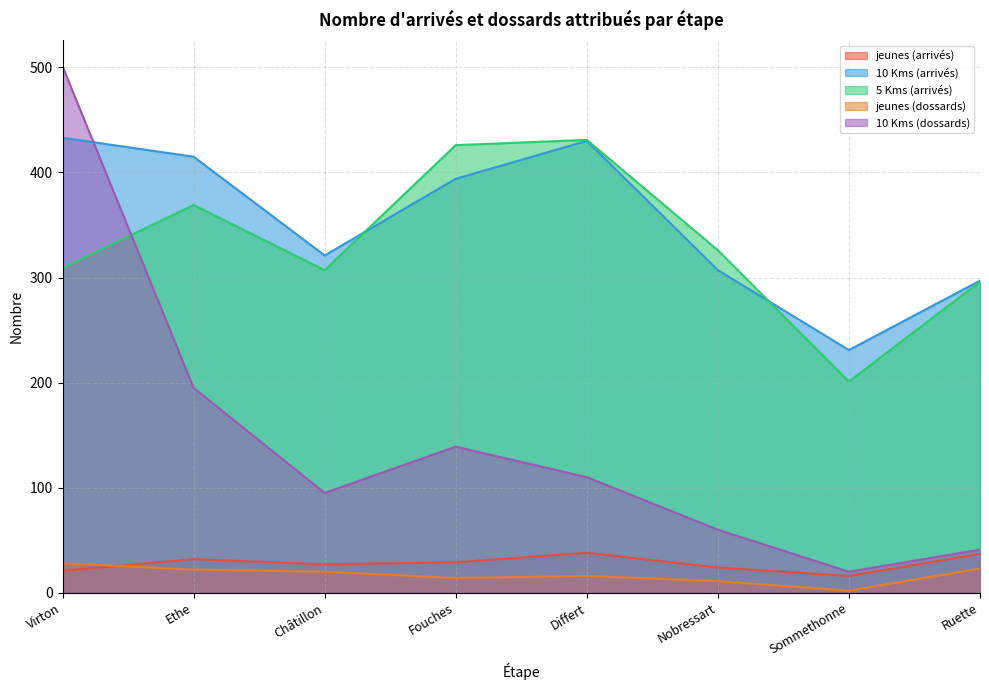

What is the difference between the 10 Kms (dossards) values at Differt and Châtillon?

15